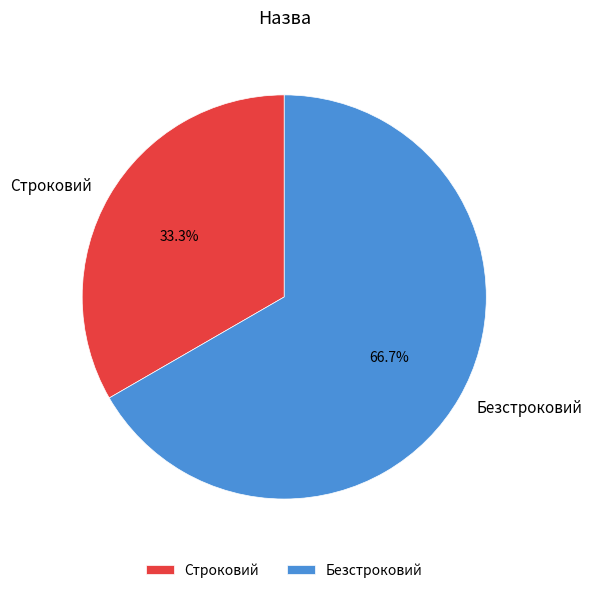

To the nearest percent, what is the difference between the largest and smallest slice percentages?

33%